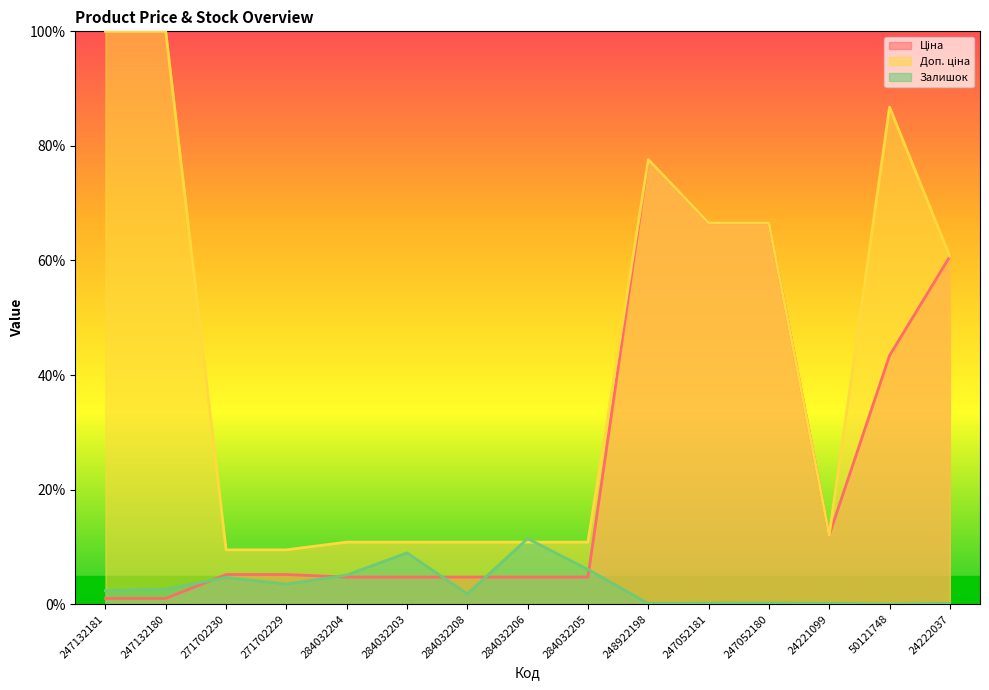

What are all the series names shown in the legend?

Ціна, Доп. ціна, Залишок